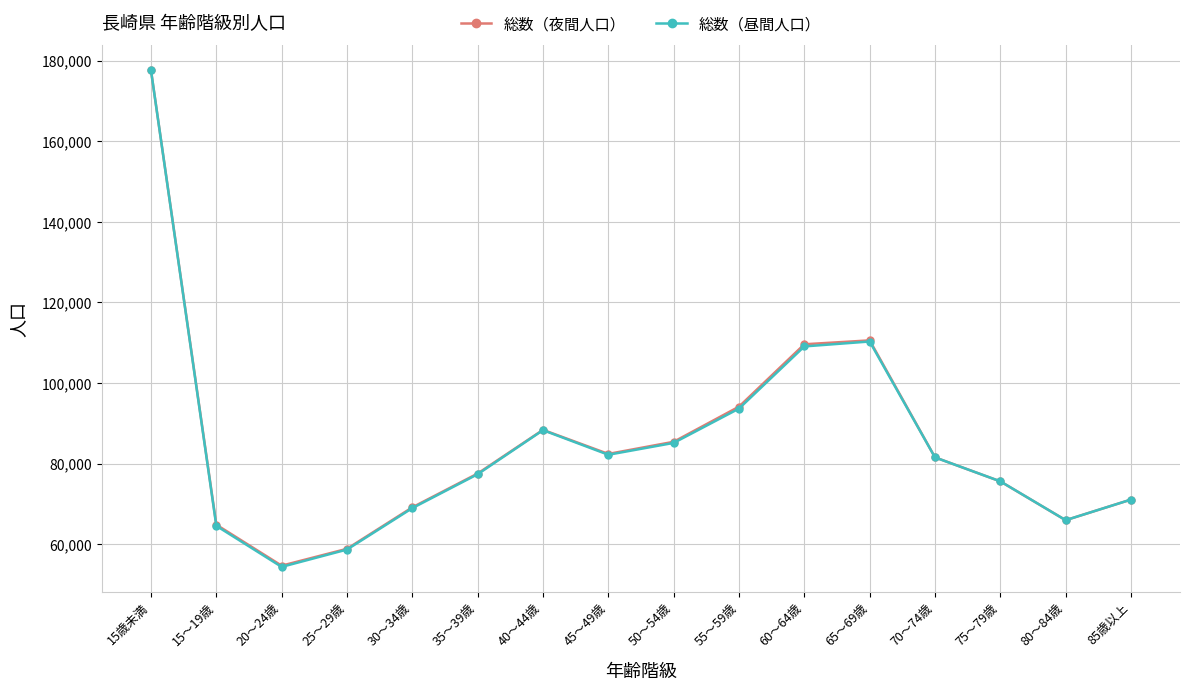

The 総数（昼間人口） series shows 22990 at 30～34歳. True or false?

False